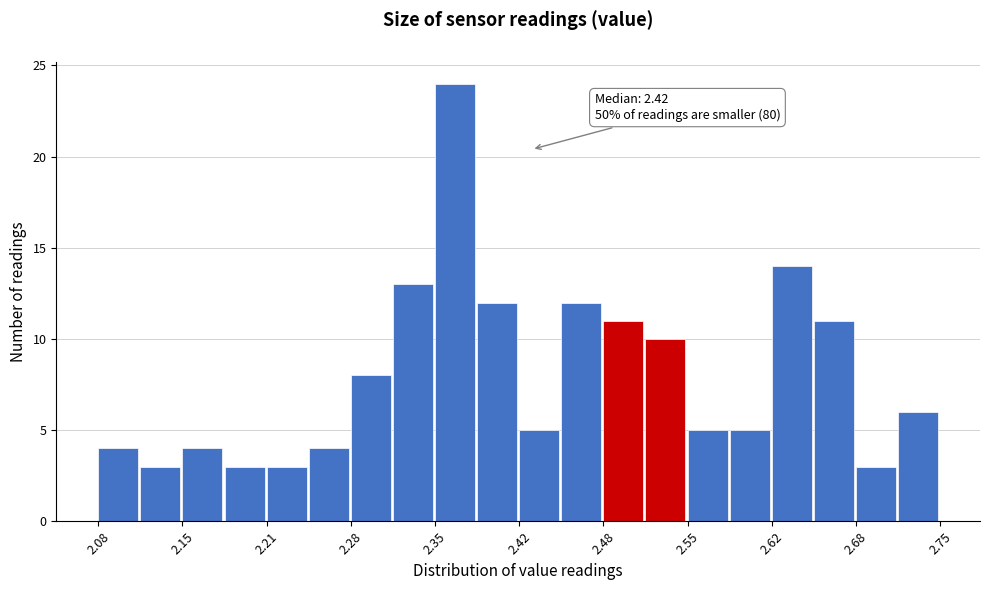

Read against the x-axis, roughly where is the centre of the tallest bar?

2.36